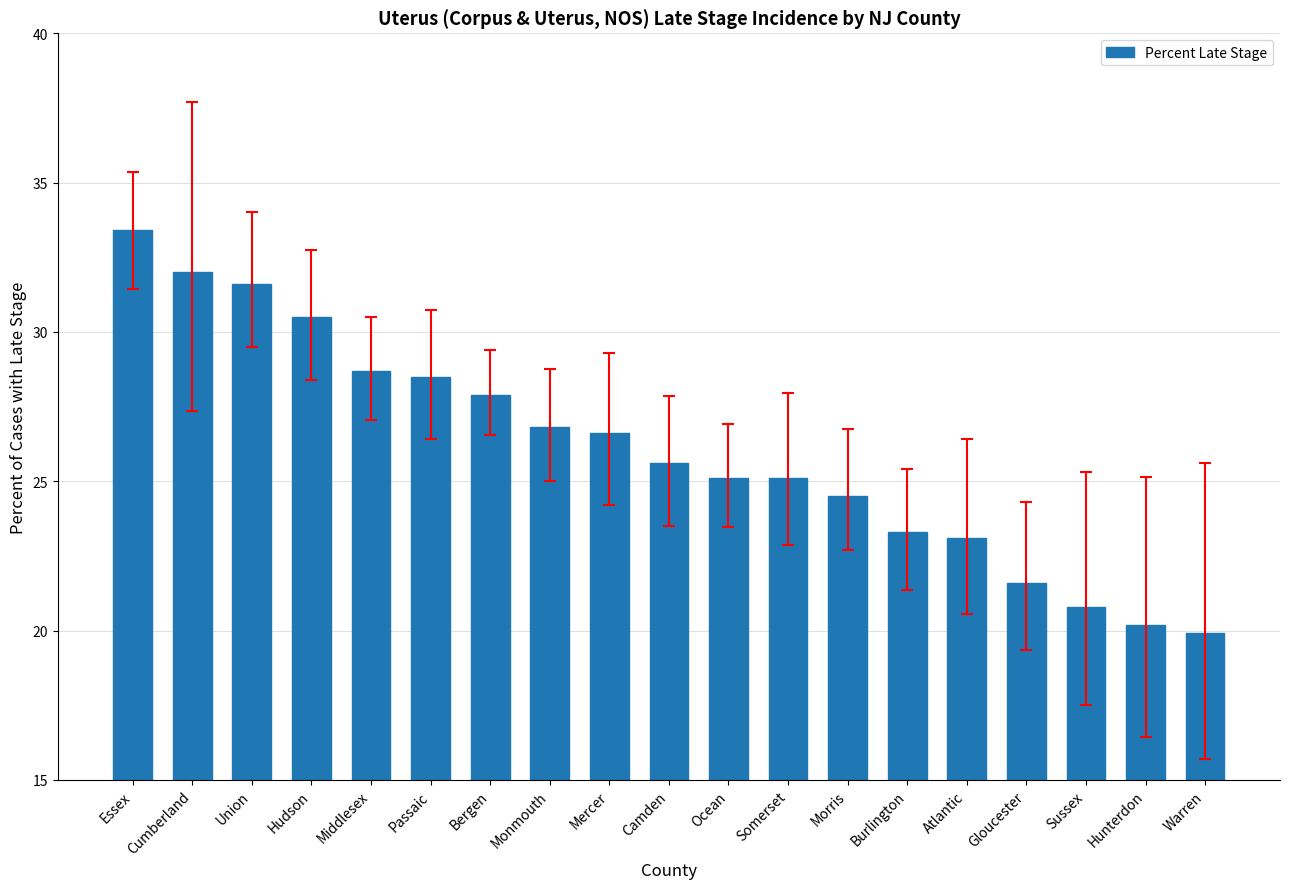

Reading right to left, transcribe all the data shown in this chart.

Warren=19.9	Hunterdon=20.2	Sussex=20.8	Gloucester=21.6	Atlantic=23.1	Burlington=23.3	Morris=24.5	Somerset=25.1	Ocean=25.1	Camden=25.6	Mercer=26.6	Monmouth=26.8	Bergen=27.9	Passaic=28.5	Middlesex=28.7	Hudson=30.5	Union=31.6	Cumberland=32.0	Essex=33.4